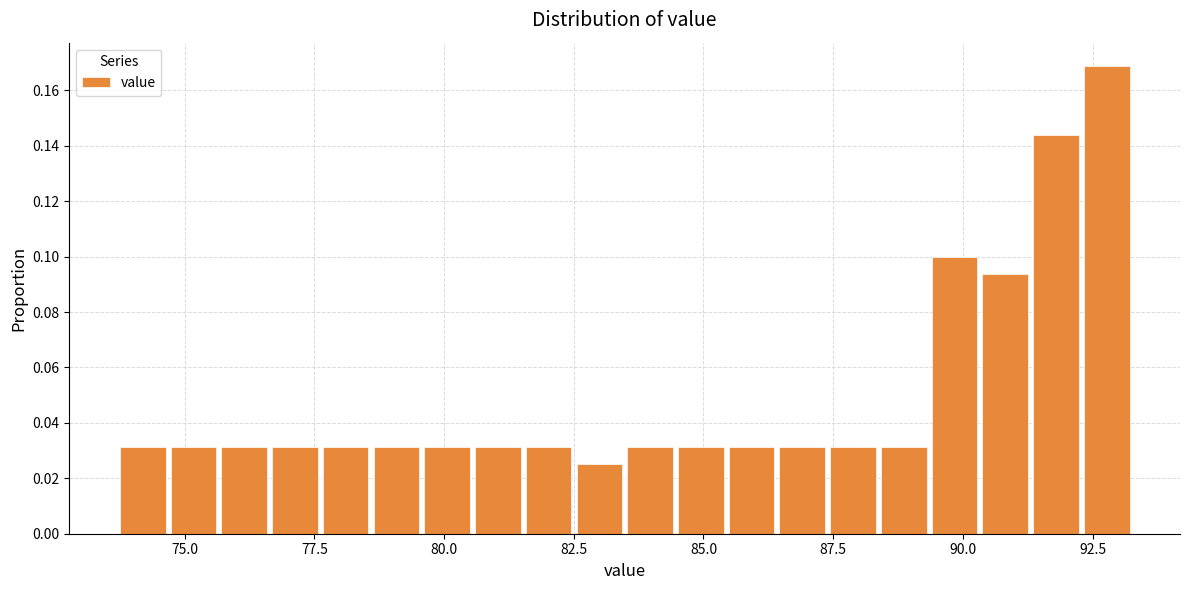

Read against the x-axis, roughly where is the centre of the tallest bar?

93.0